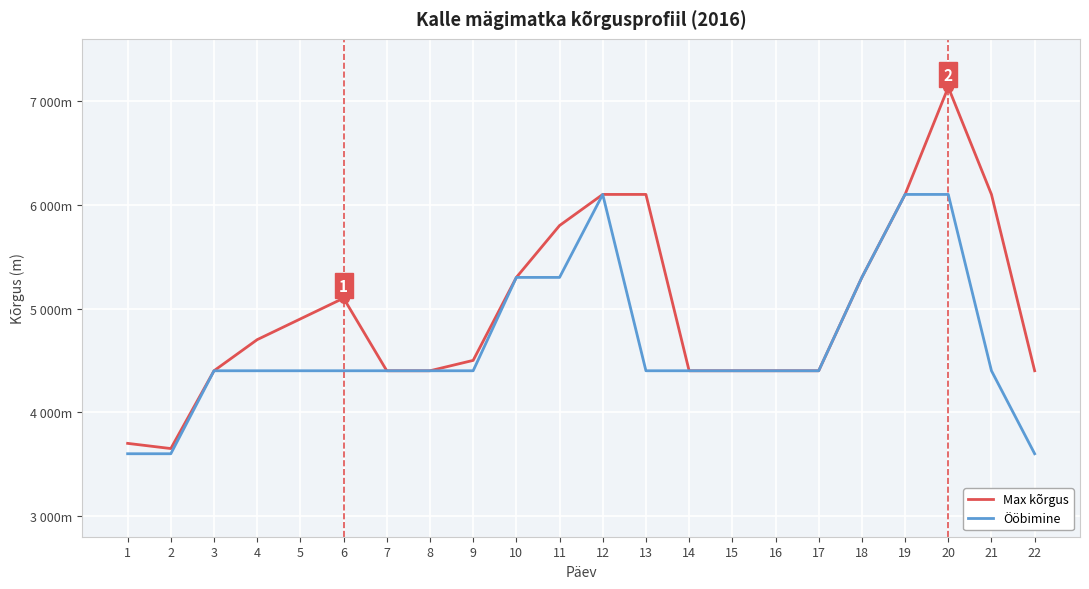

What are all the series names shown in the legend?

Max kõrgus, Ööbimine